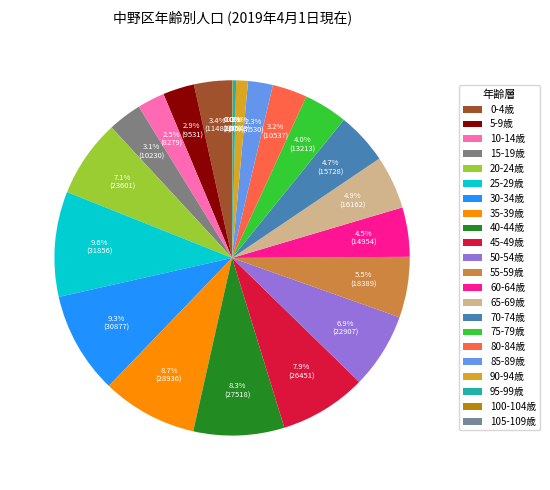

Combined, do 70-74歳 and 65-69歳 account for over 50%?

No